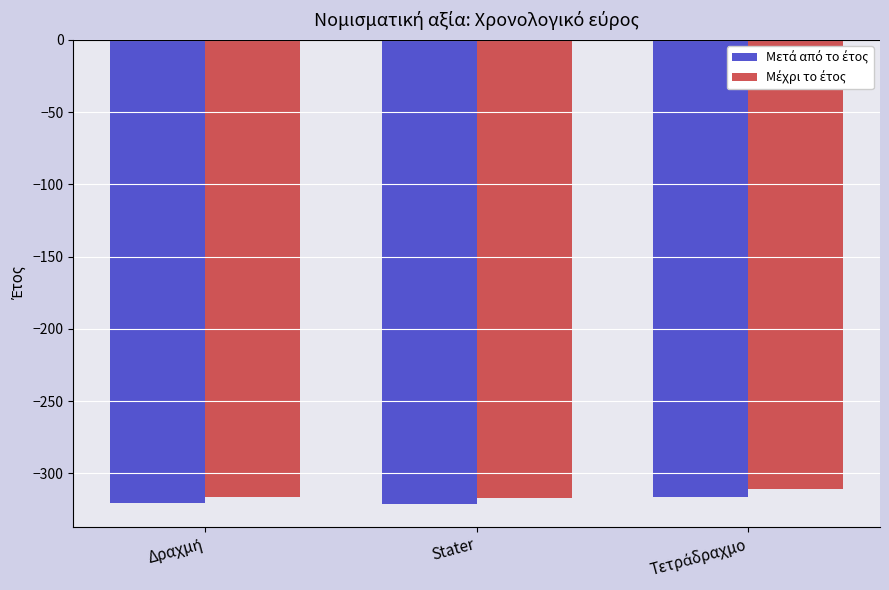

How many categories are shown in the chart?

3